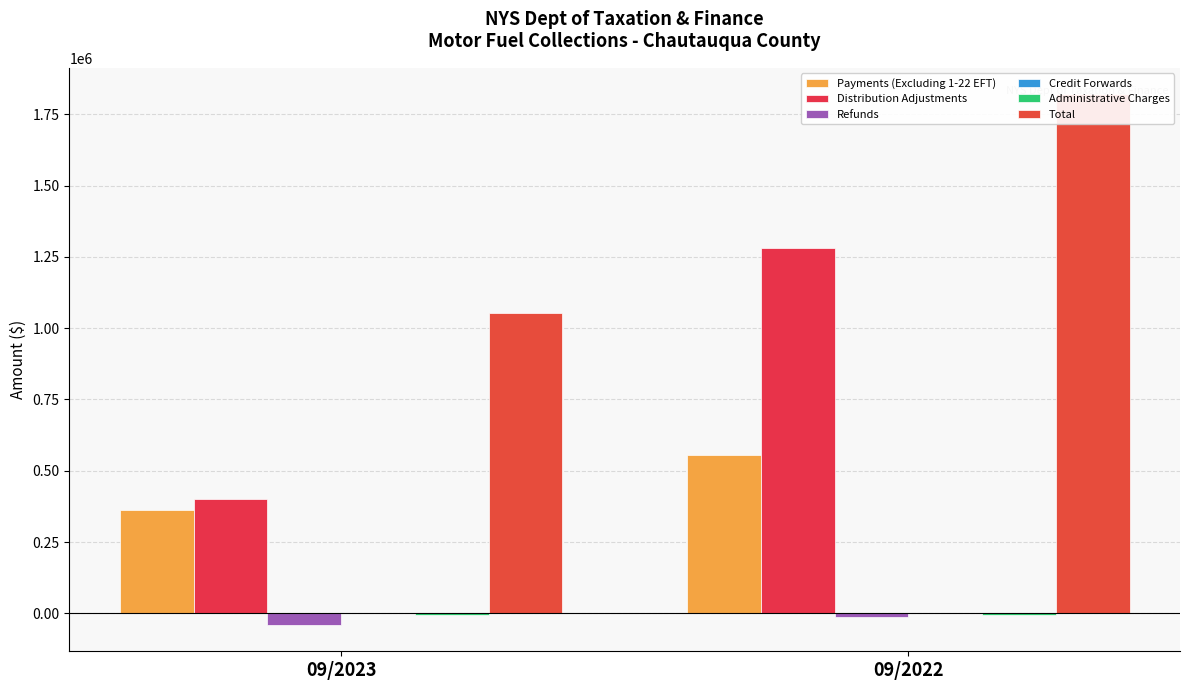

Count the number of data series in this chart.

6